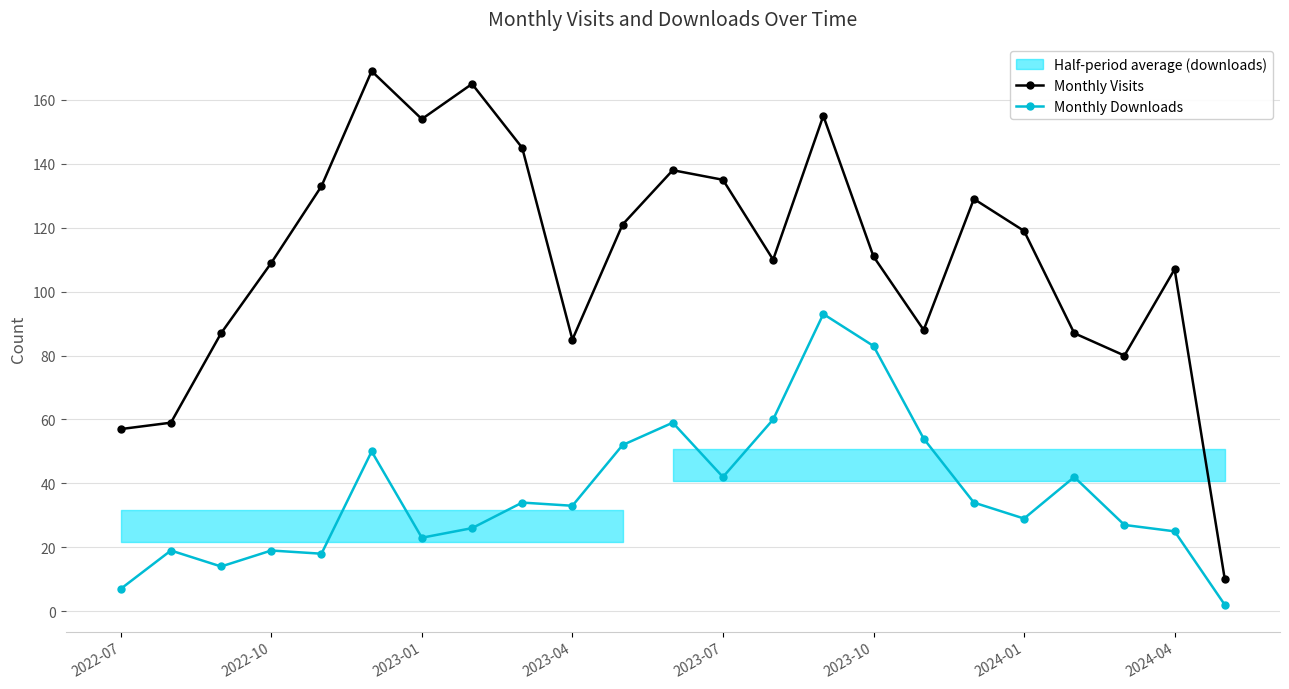

The Monthly Visits series shows 56 at 2024-01. True or false?

False